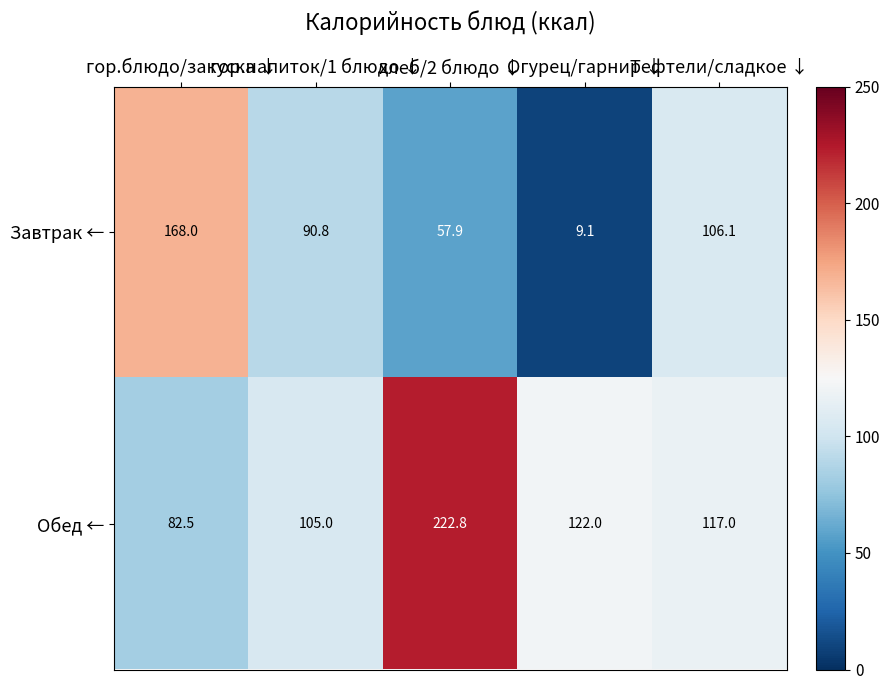

Which series changed the most between Огурец/гарнир ↓ and Тефтели/сладкое ↓?

Завтрак ←